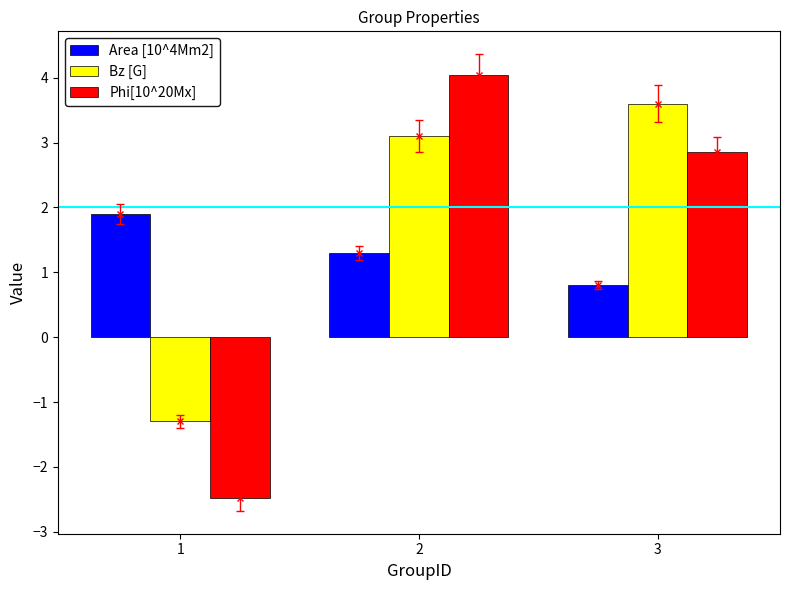

Count the number of categories in the chart.

3